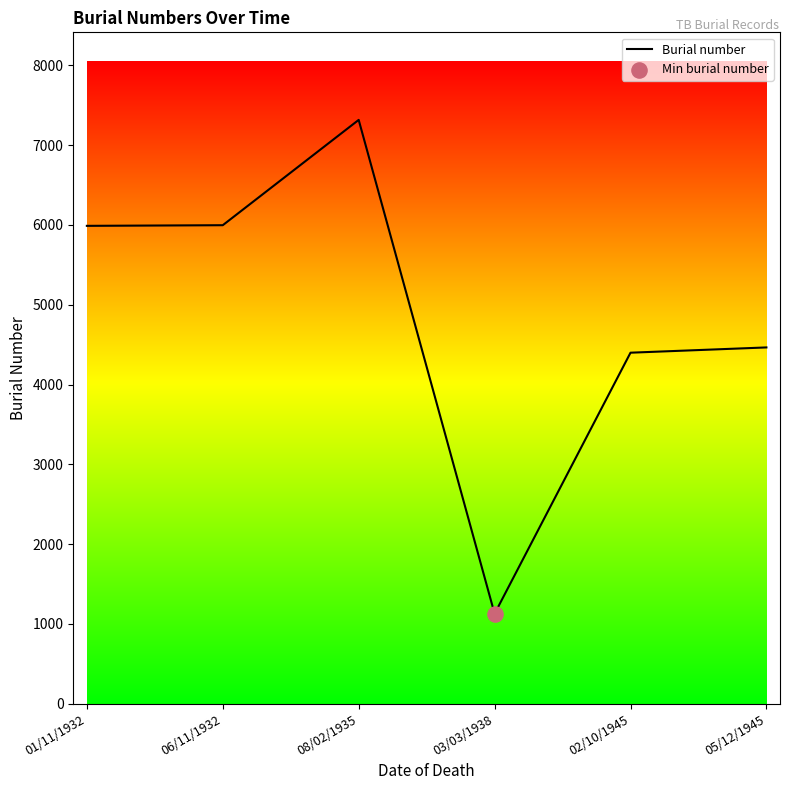

Approximately how many times larger is the value at 01/11/1932 compared to 05/12/1945?

1.3